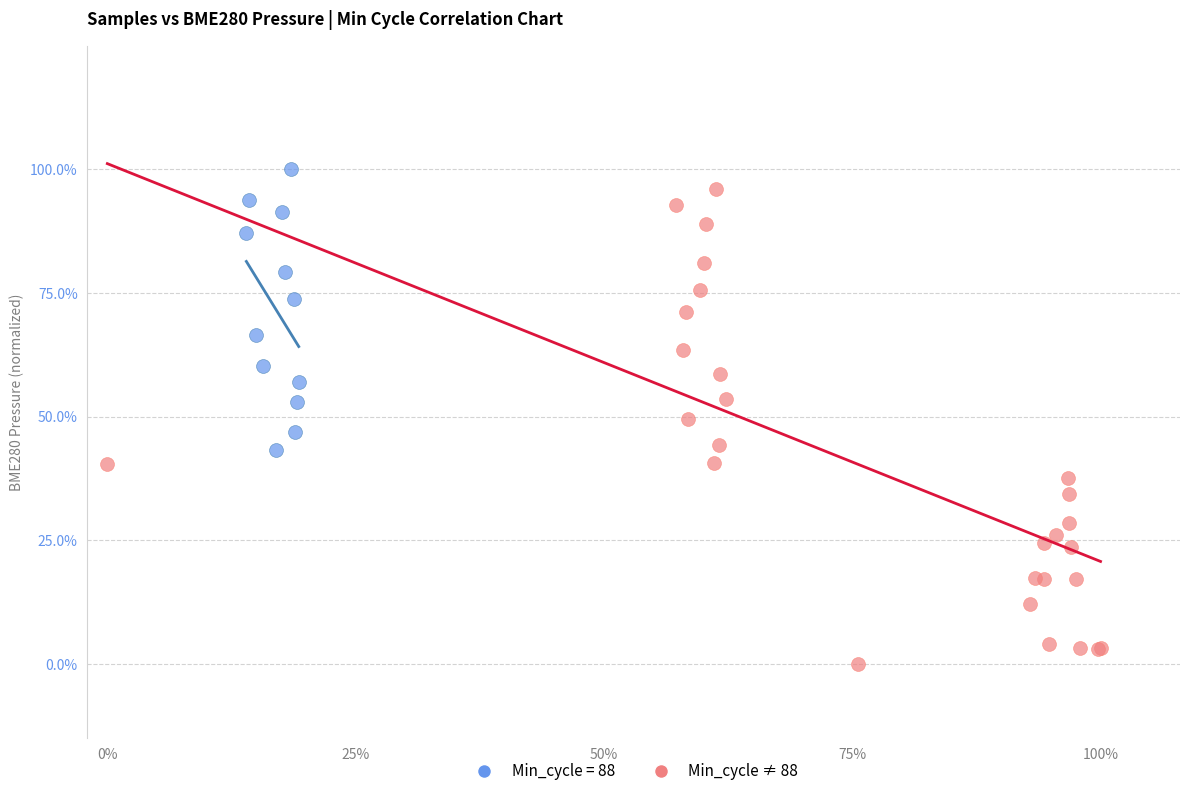

What are all the series names shown in the legend?

Min_cycle = 88, Min_cycle ≠ 88